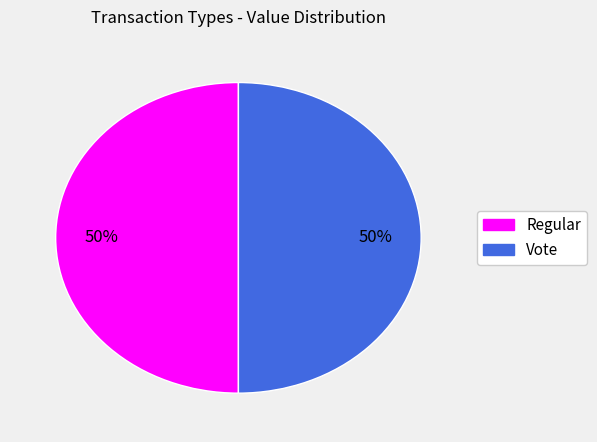

To the nearest percent, what is the combined percentage of Vote and Regular?

100%